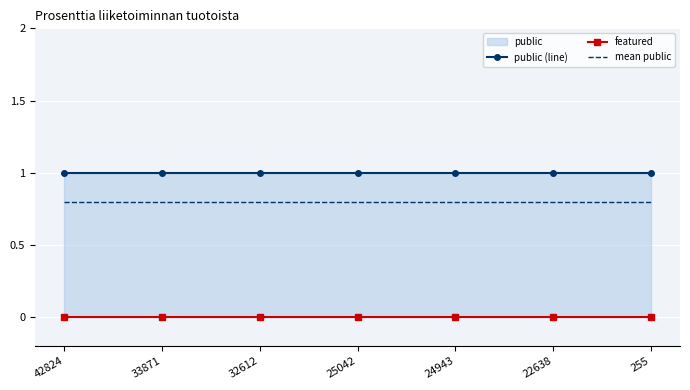

What is the spread (max minus min) of values at 42824?

1.0